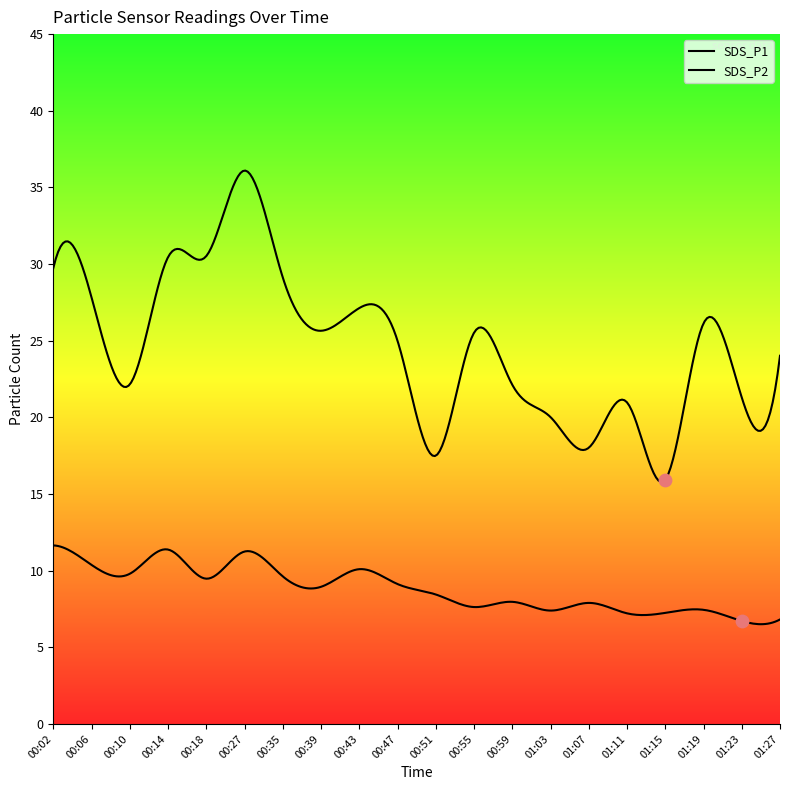

Which series has the largest Y range (max minus min)?

SDS_P1